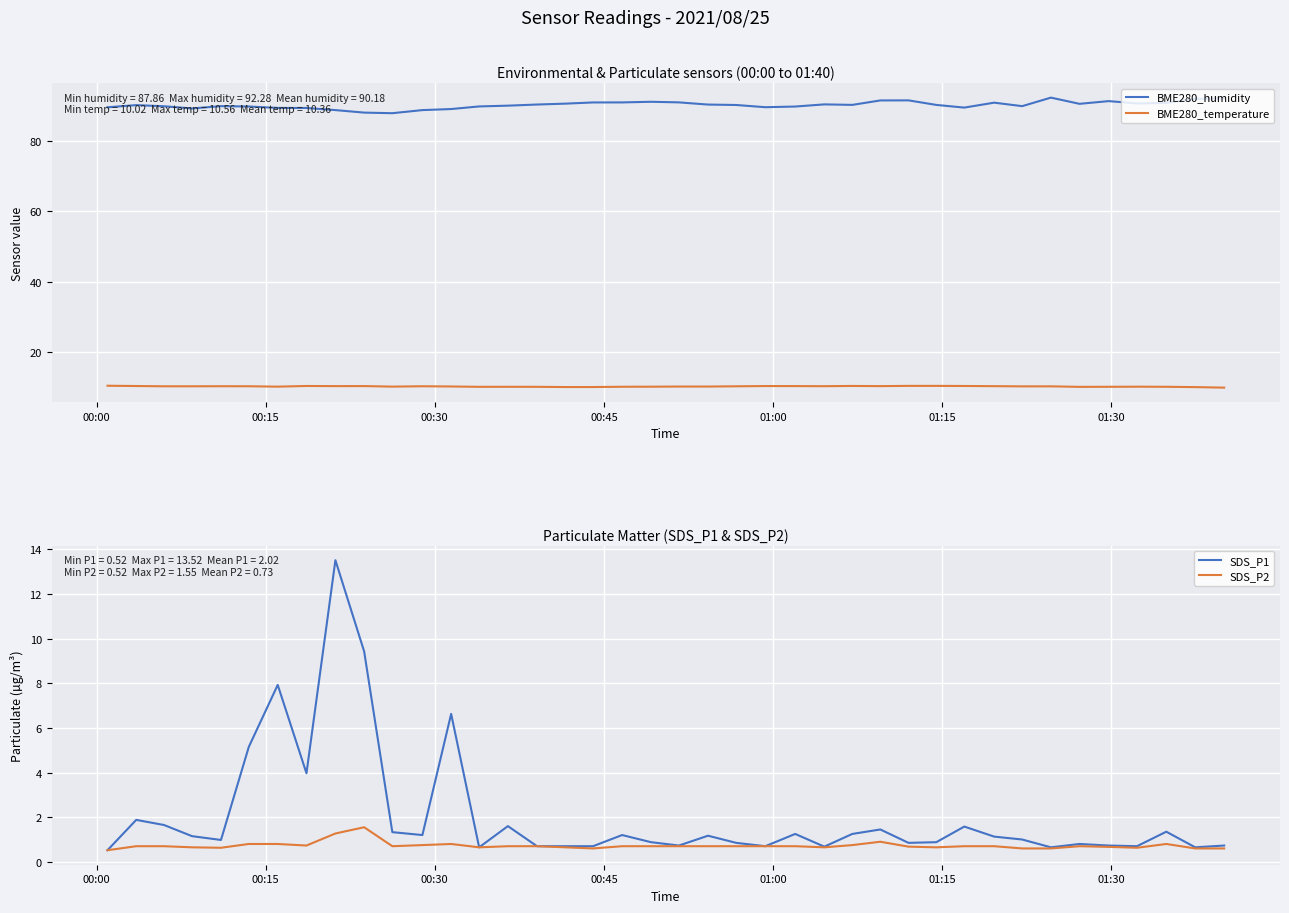

Which series has the largest total across all categories?

BME280_humidity